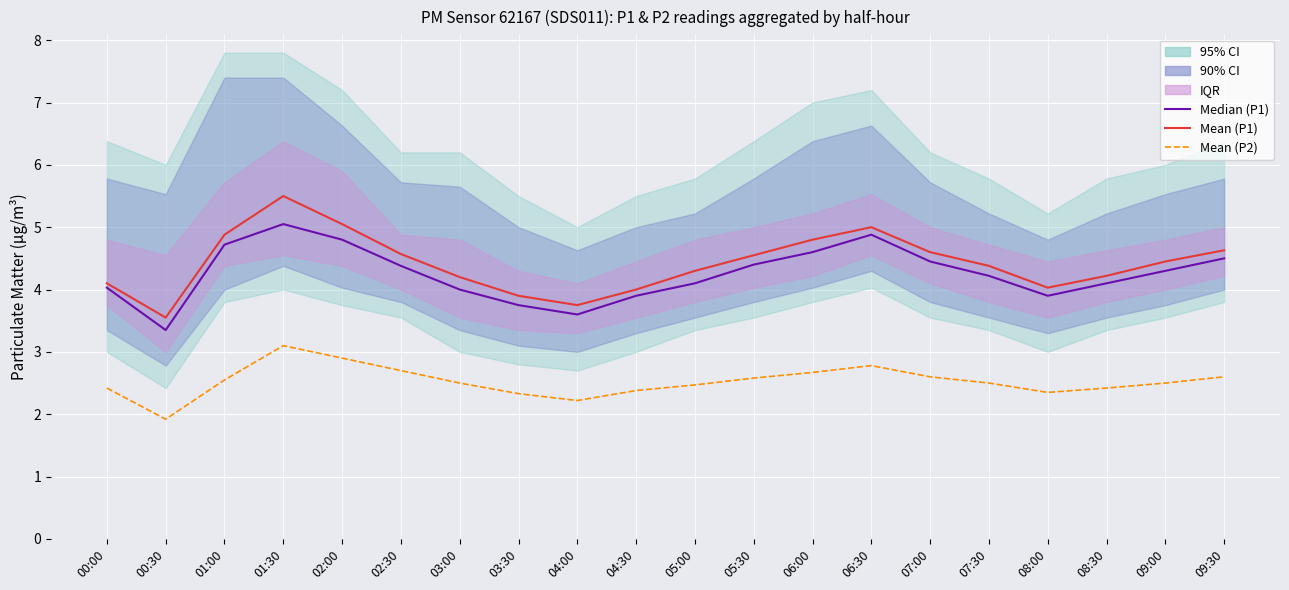

What is the label of the 4th point from the left?

01:30